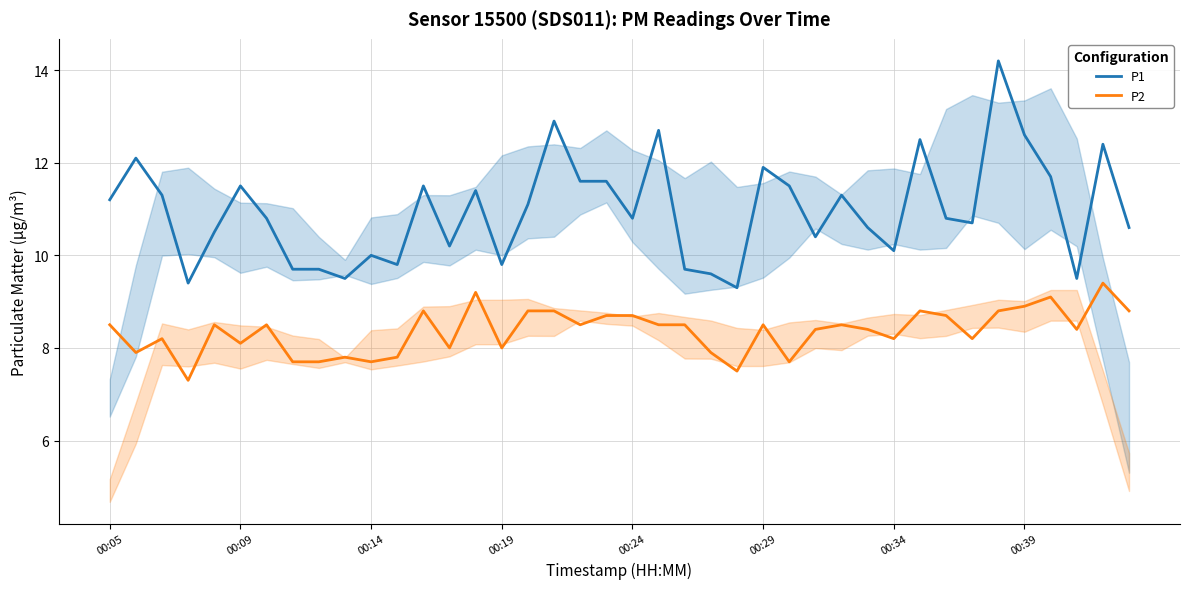

The value of P2 at 14 is 9.2. True or false?

True